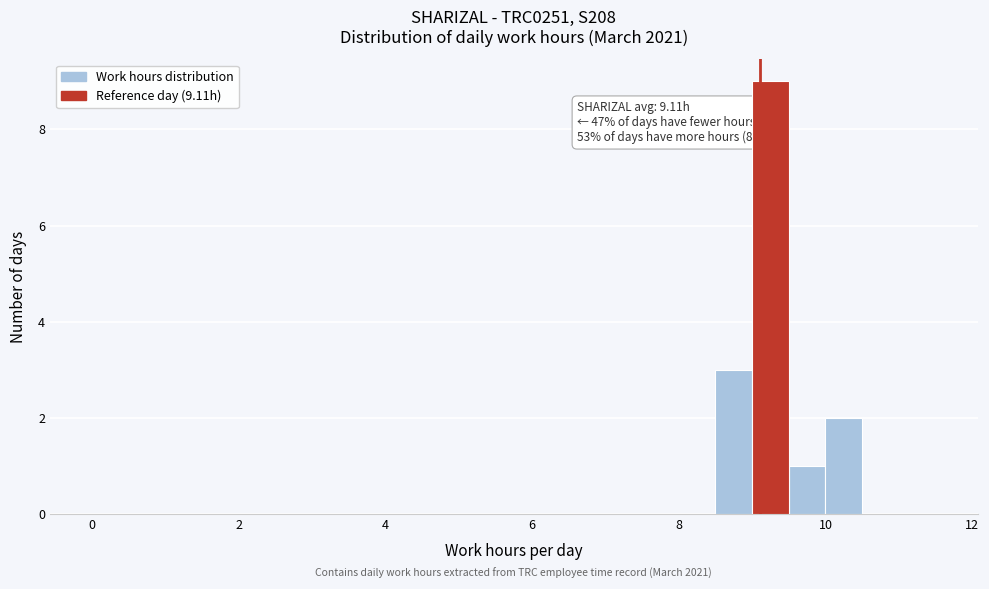

Around what value on the x-axis is the tallest bar? Give the approximate position of its centre, as read against the axis.

9.2